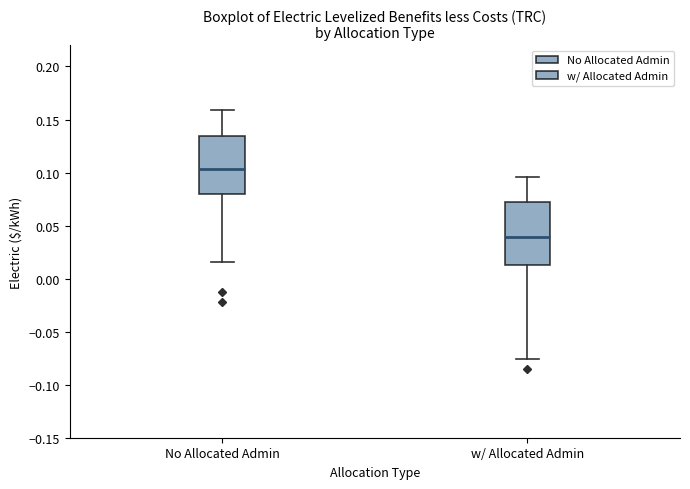

Which box's median line is the lowest?

w/ Allocated Admin